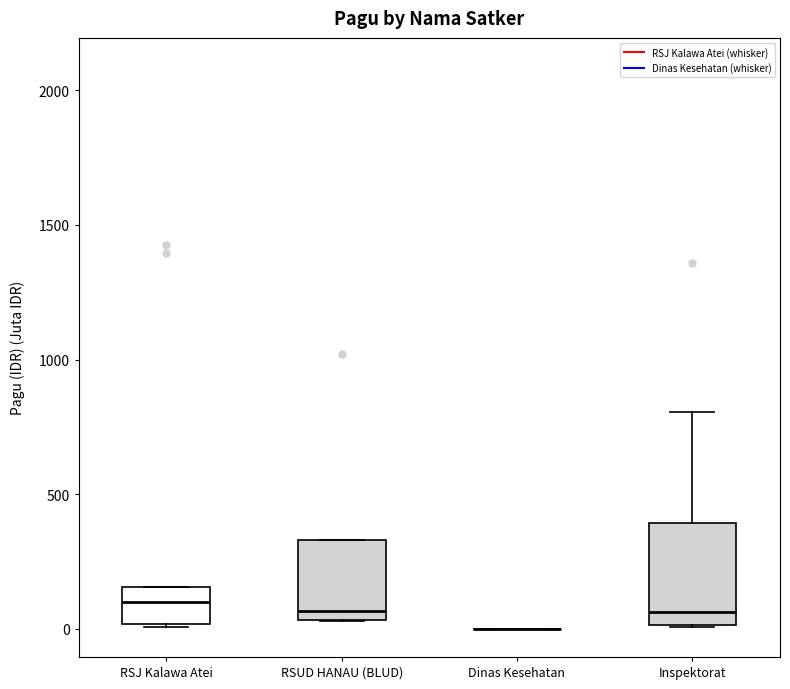

Where is the upper edge of the box for Inspektorat on the y-axis? The values are not printed on the chart, so give them approximately, as read against the axis.

400